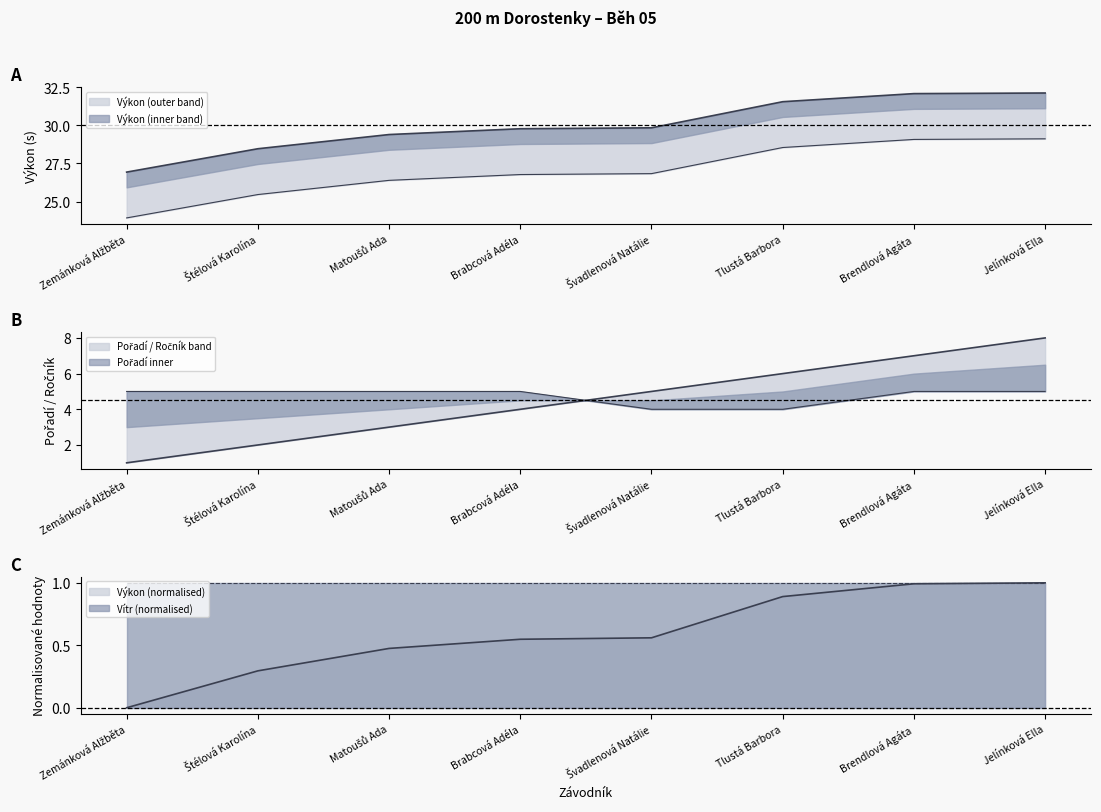

Reading left to right, list all the values displayed in this chart.

Pořadí: Zemánková Alžběta=1.0	Štélová Karolína=2.0	Matoušů Ada=3.0	Brabcová Adéla=4.0	Švadlenová Natálie=5.0	Tlustá Barbora=6.0	Brendlová Agáta=7.0	Jelínková Ella=8.0
Výkon: Zemánková Alžběta=26.9	Štélová Karolína=28.5	Matoušů Ada=29.4	Brabcová Adéla=29.8	Švadlenová Natálie=29.8	Tlustá Barbora=31.5	Brendlová Agáta=32.1	Jelínková Ella=32.1
Ročník: Zemánková Alžběta=5.0	Štélová Karolína=5.0	Matoušů Ada=5.0	Brabcová Adéla=5.0	Švadlenová Natálie=4.0	Tlustá Barbora=4.0	Brendlová Agáta=5.0	Jelínková Ella=5.0